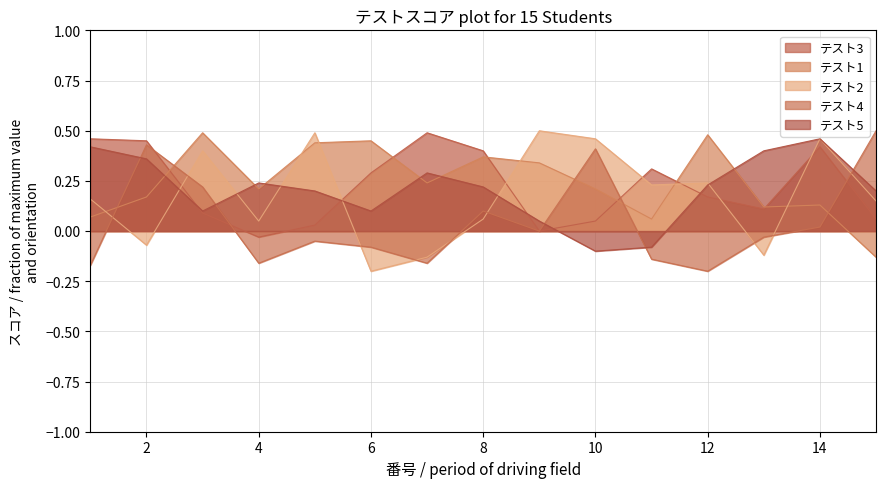

The テスト3 series shows 0.3 at 12. True or false?

False